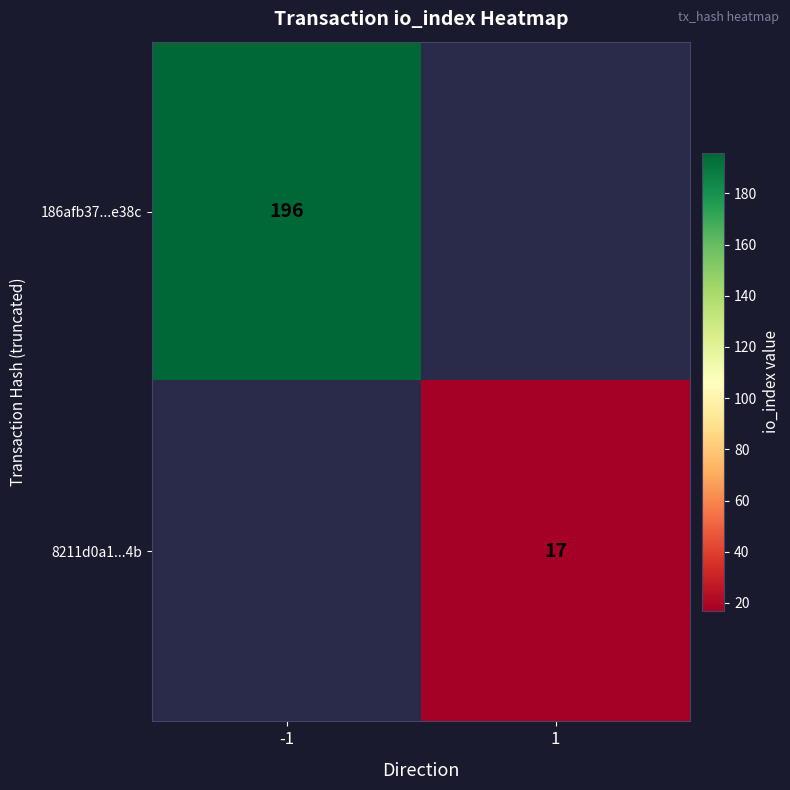

Is it true that 8211d0a1...4b equals 17 at 1?

True